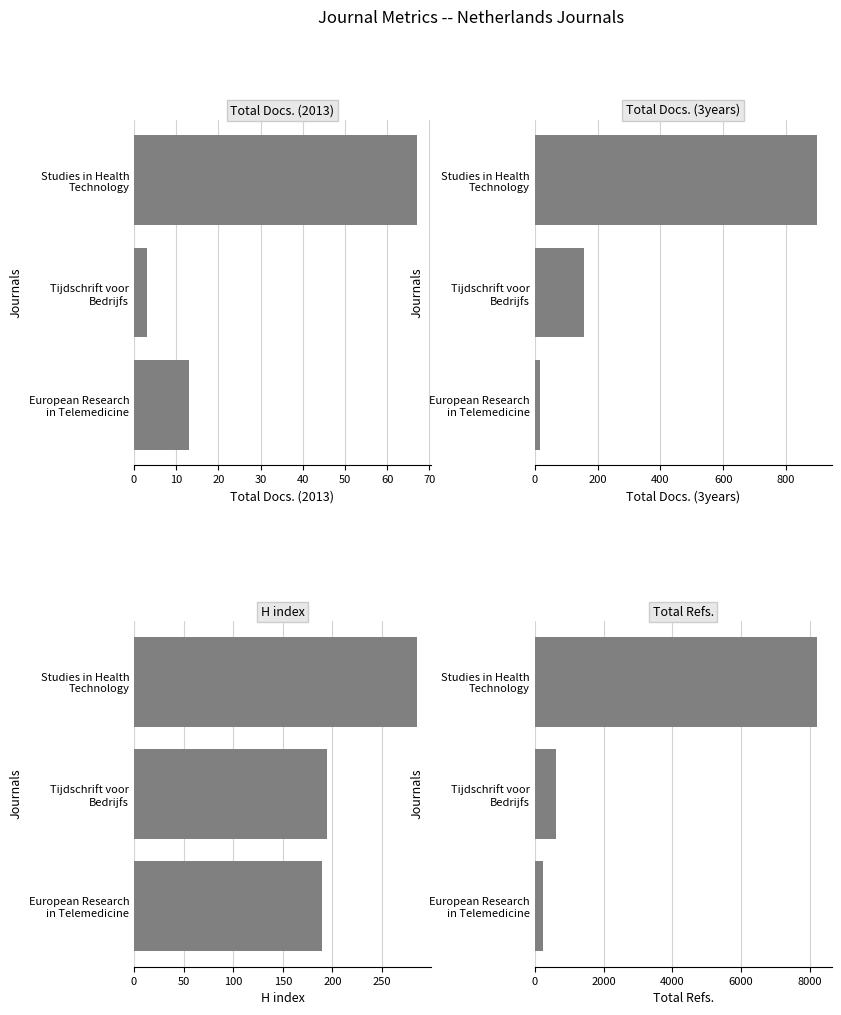

The value of Total Docs. (2013) at Tijdschrift voor Bedrijfs is 3. True or false?

True